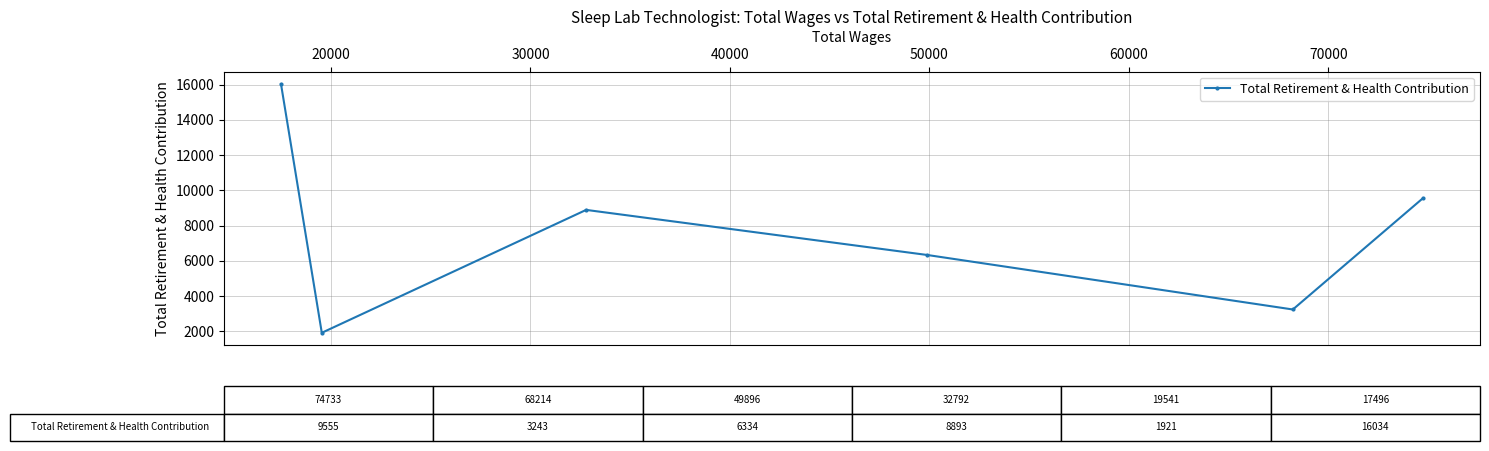

What is the difference between the second highest and second lowest values?

6312